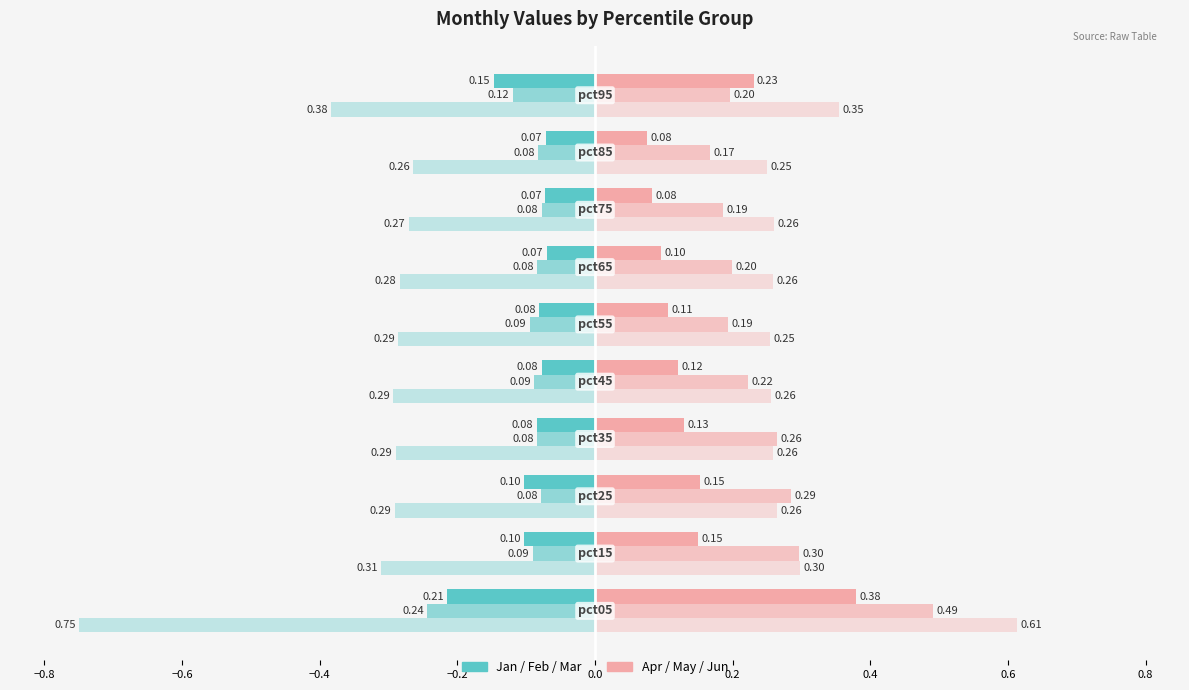

How many categories are shown in the chart?

10